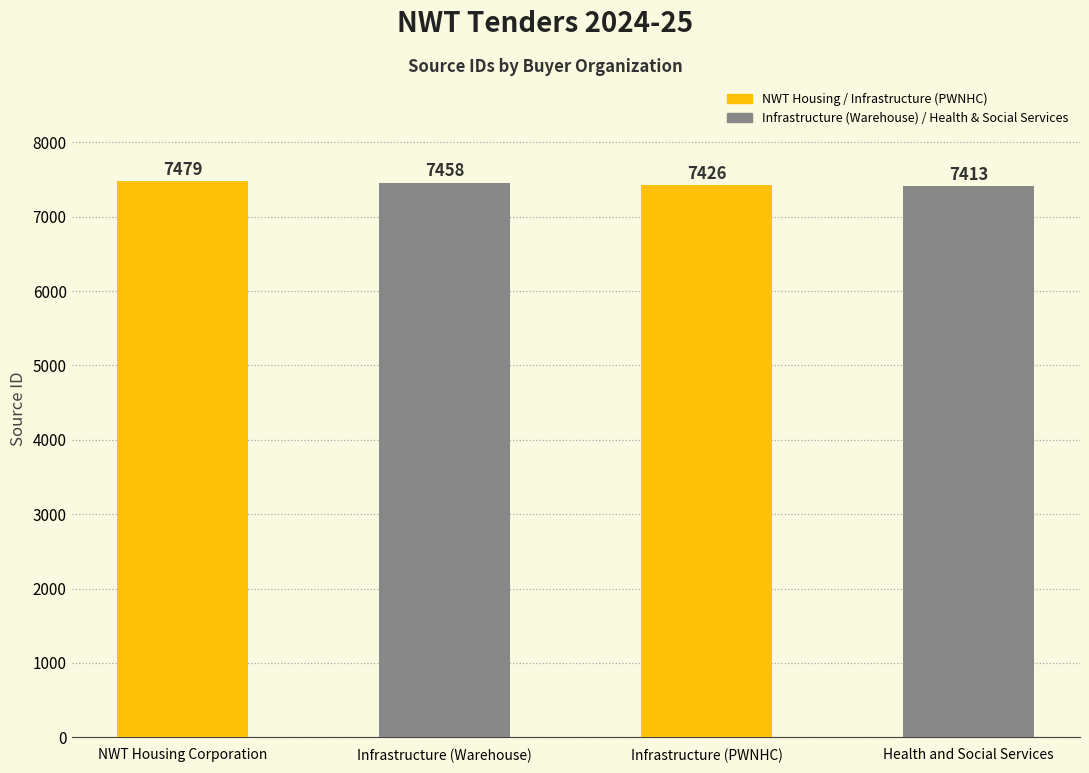

What is the ratio of the value at Infrastructure (PWNHC) to the value at Infrastructure (Warehouse)?

1.0